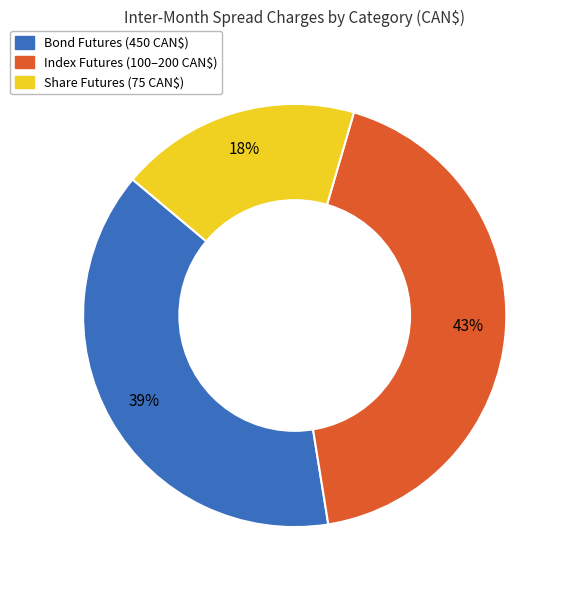

To the nearest percent, what is the difference between the largest and smallest slice percentages?

25%